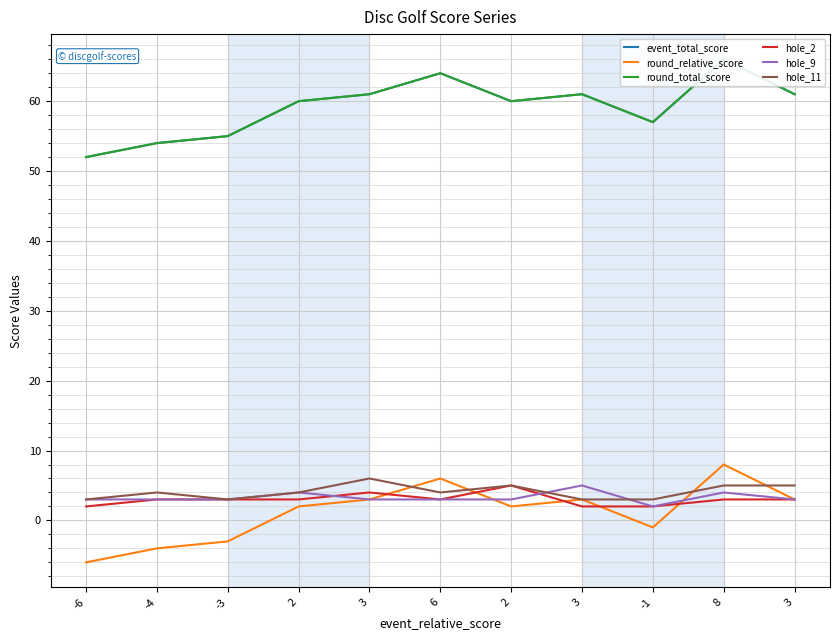

What is the sum of all hole_2 values?

33